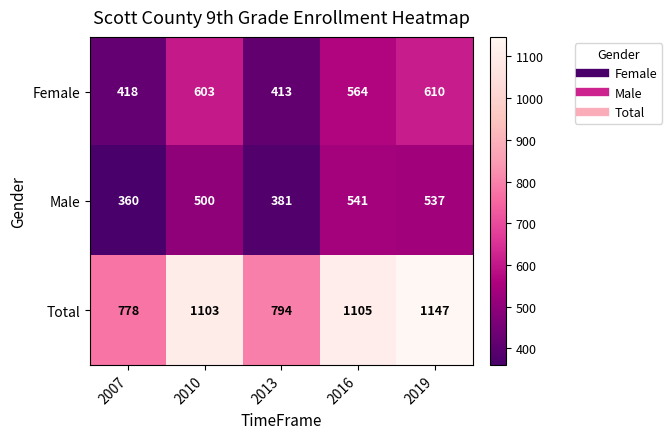

Rank the series by their maximum value, from lowest to highest.

Male, Female, Total